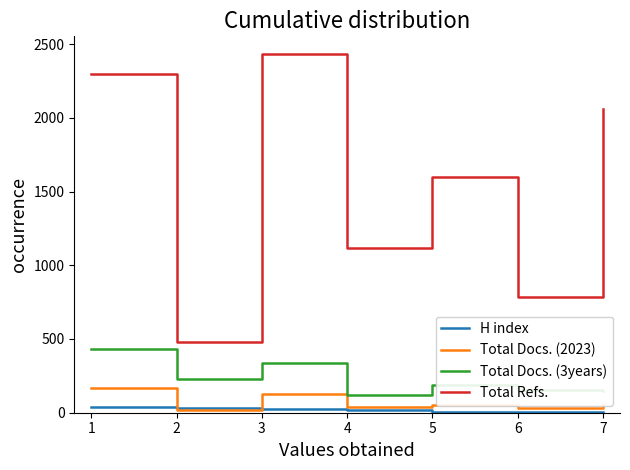

True or false: Total Refs. has more than 1 points higher than both neighbors.

True